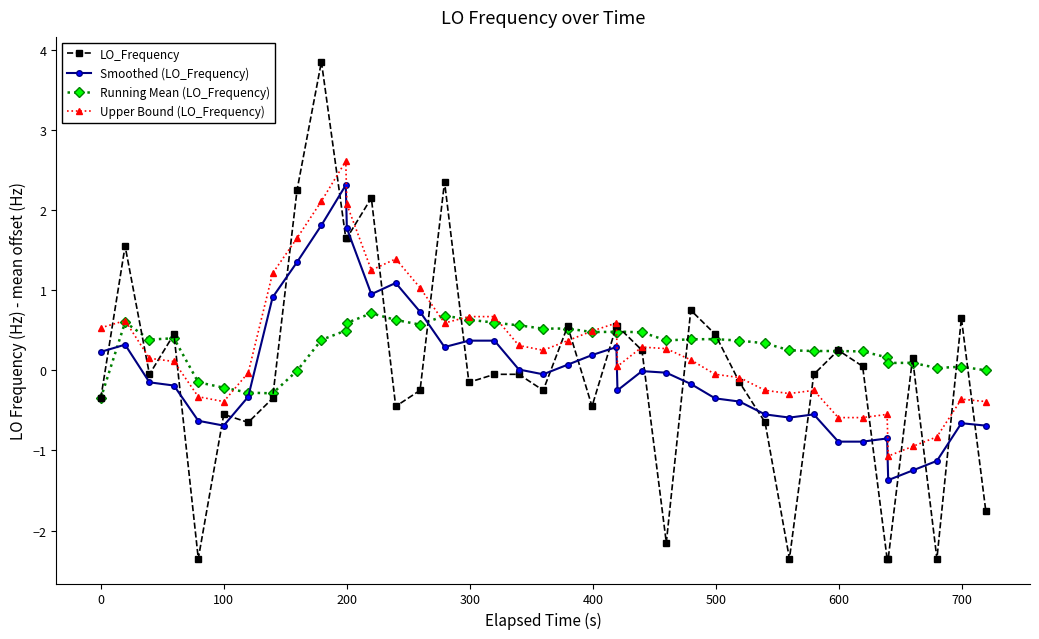

Which series has the widest spread of values?

LO_Frequency